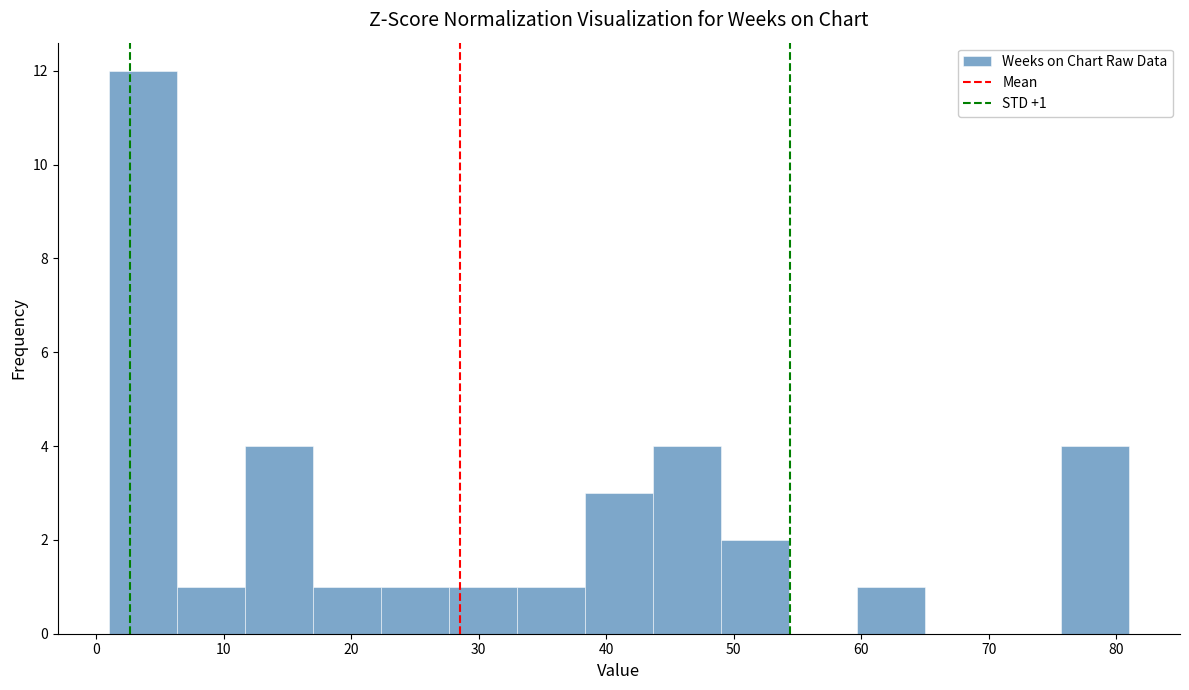

Which range on the x-axis has the tallest bar?

1 to 6